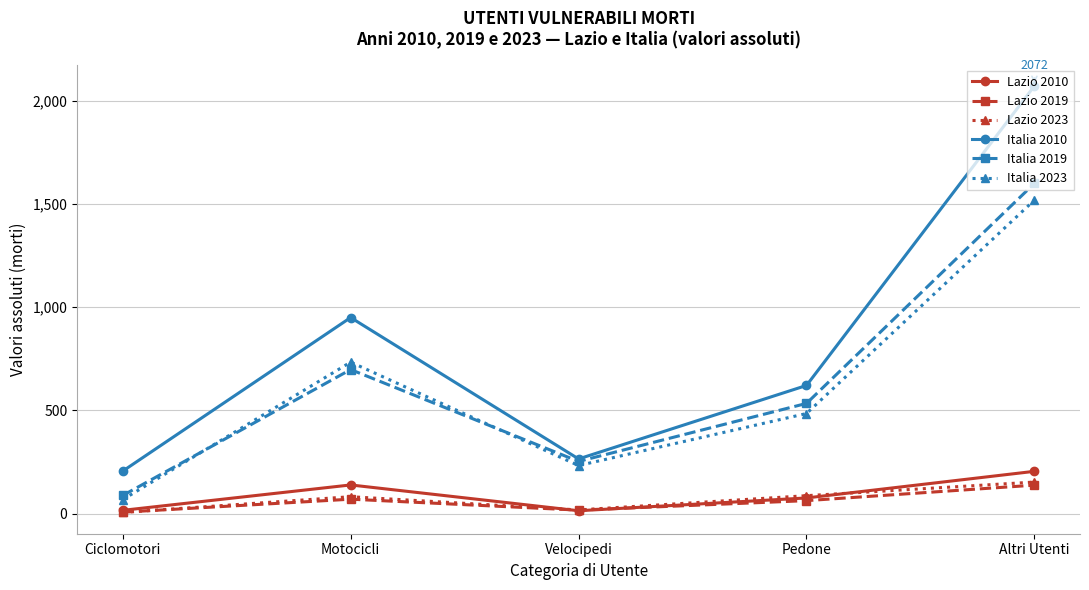

Which series changed the most between Motocicli and Altri Utenti?

Italia 2010